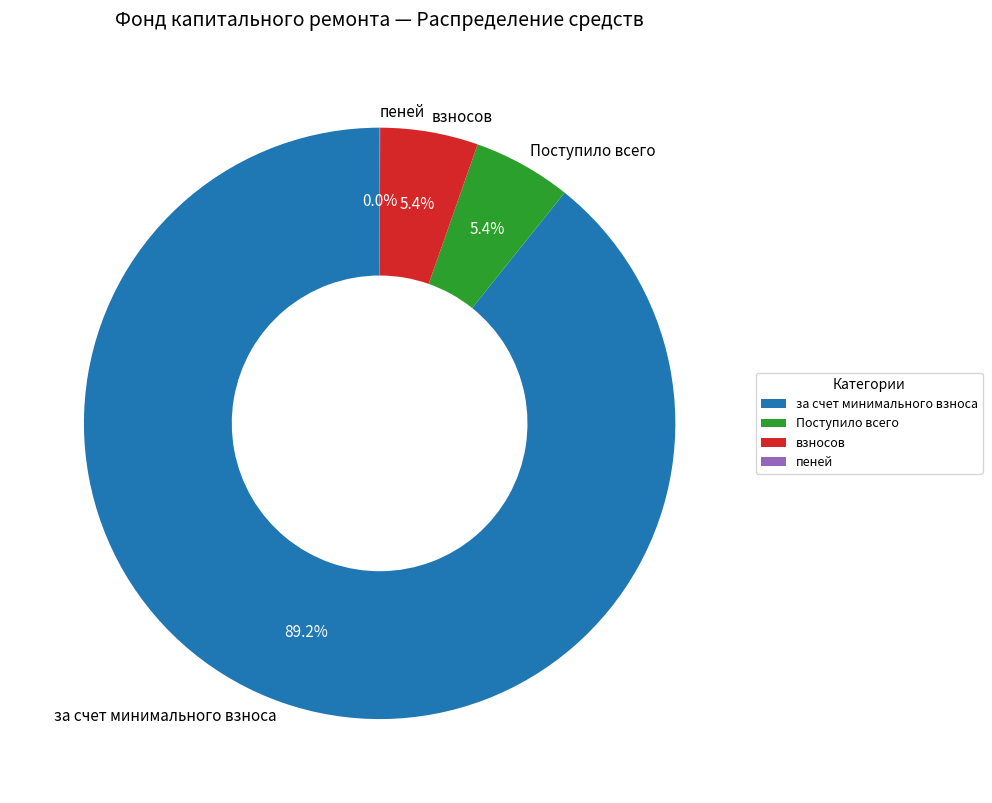

Which category has the biggest portion of the pie?

за счет минимального взноса